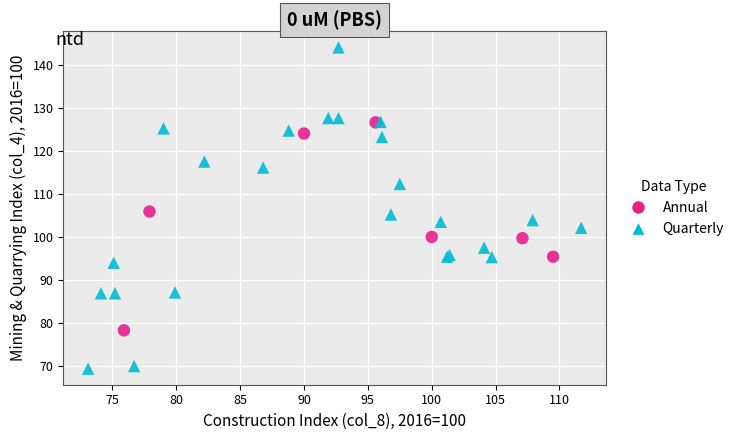

Which series contains the highest Y value?

Quarterly